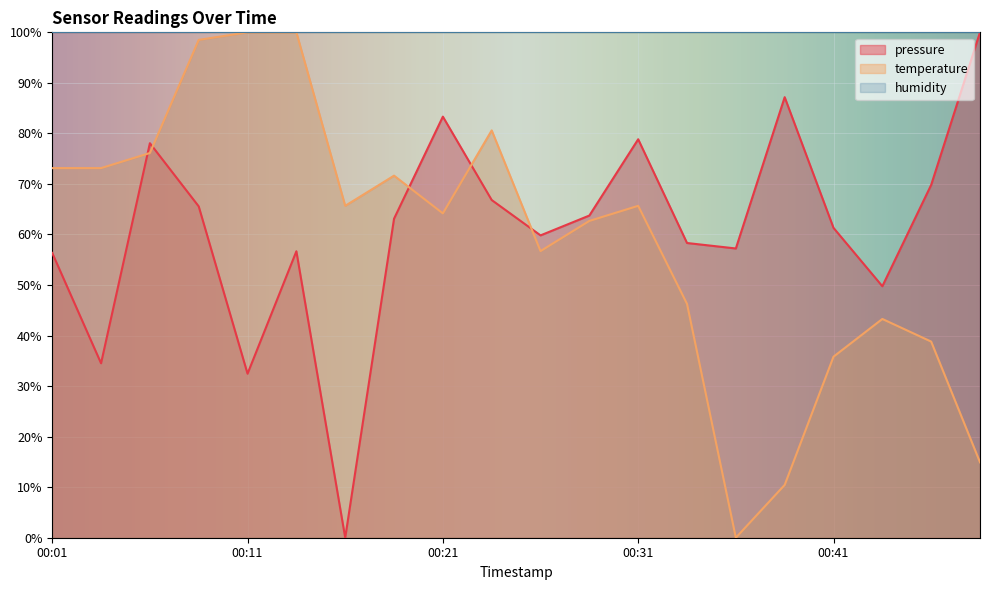

How many times do temperature and pressure cross each other?

5